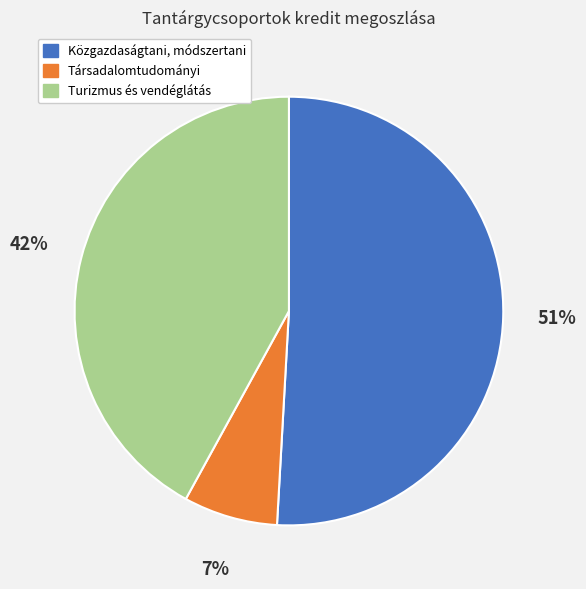

Rank the categories by value from lowest to highest.

Társadalomtudományi, Turizmus és vendéglátás, Közgazdaságtani, módszertani